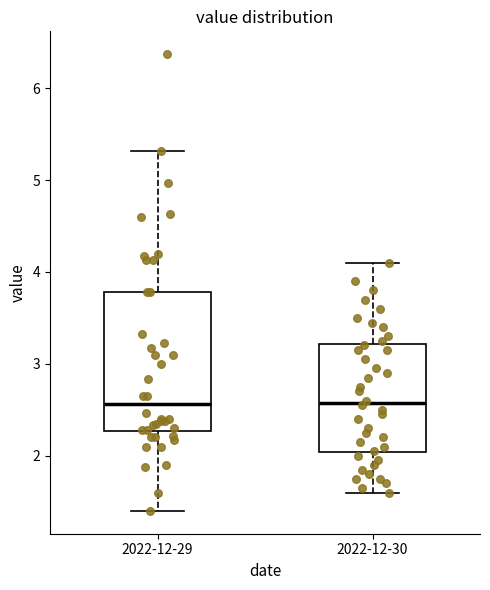

Comparing the boxes themselves (not the whiskers), which one is the tallest?

2022-12-29